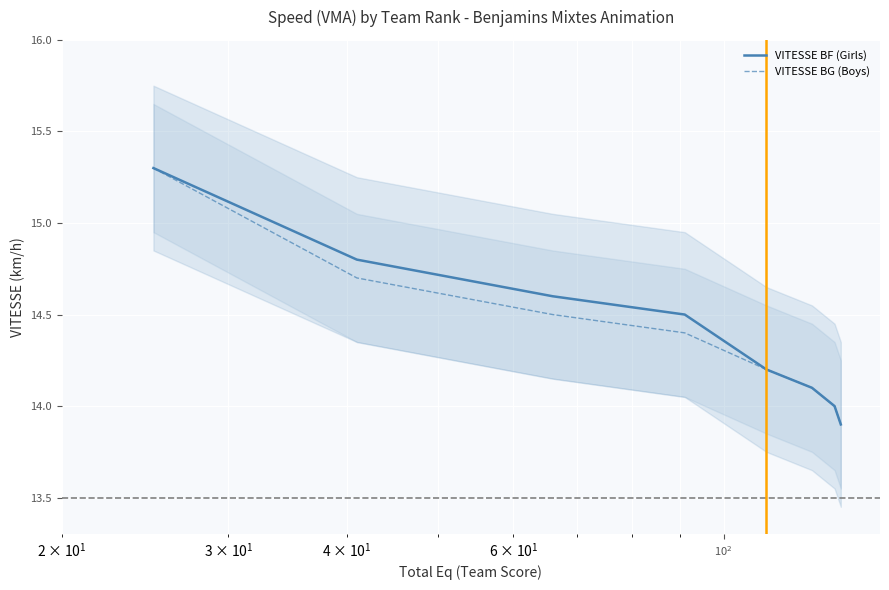

True or false: VITESSE BF (Girls) and VITESSE BG (Boys) intersect in this chart.

False